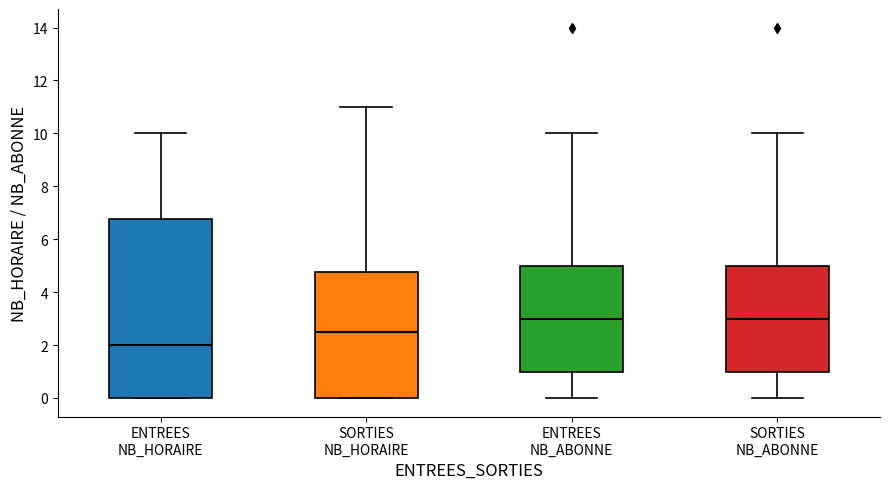

Which box is the tallest, from its lower edge to its upper edge?

ENTREES NB_HORAIRE